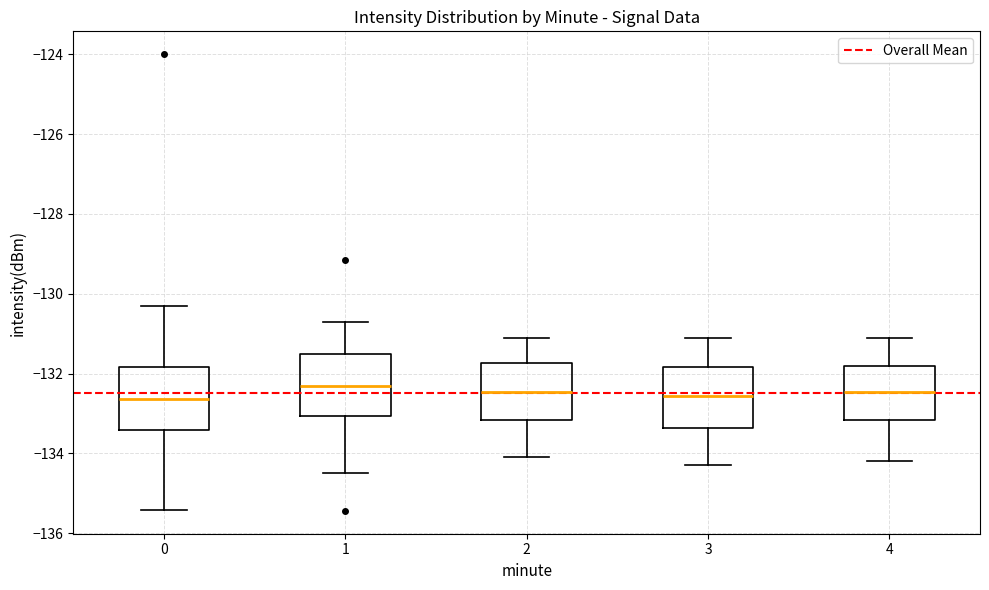

Reading left to right, transcribe this box plot: for each box, give where its median line is, the range the box spans, and where its two whiskers end, as read against the y-axis. The values are not printed on the chart, so give them approximately, as read against the axis.

0: median -132.6, box -133.4 to -131.8, whiskers -135.4 to -130.4
1: median -132.2, box -133.0 to -131.6, whiskers -134.4 to -130.6
2: median -132.4, box -133.2 to -131.8, whiskers -134.0 to -131.0
3: median -132.6, box -133.4 to -131.8, whiskers -134.2 to -131.0
4: median -132.4, box -133.2 to -131.8, whiskers -134.2 to -131.0